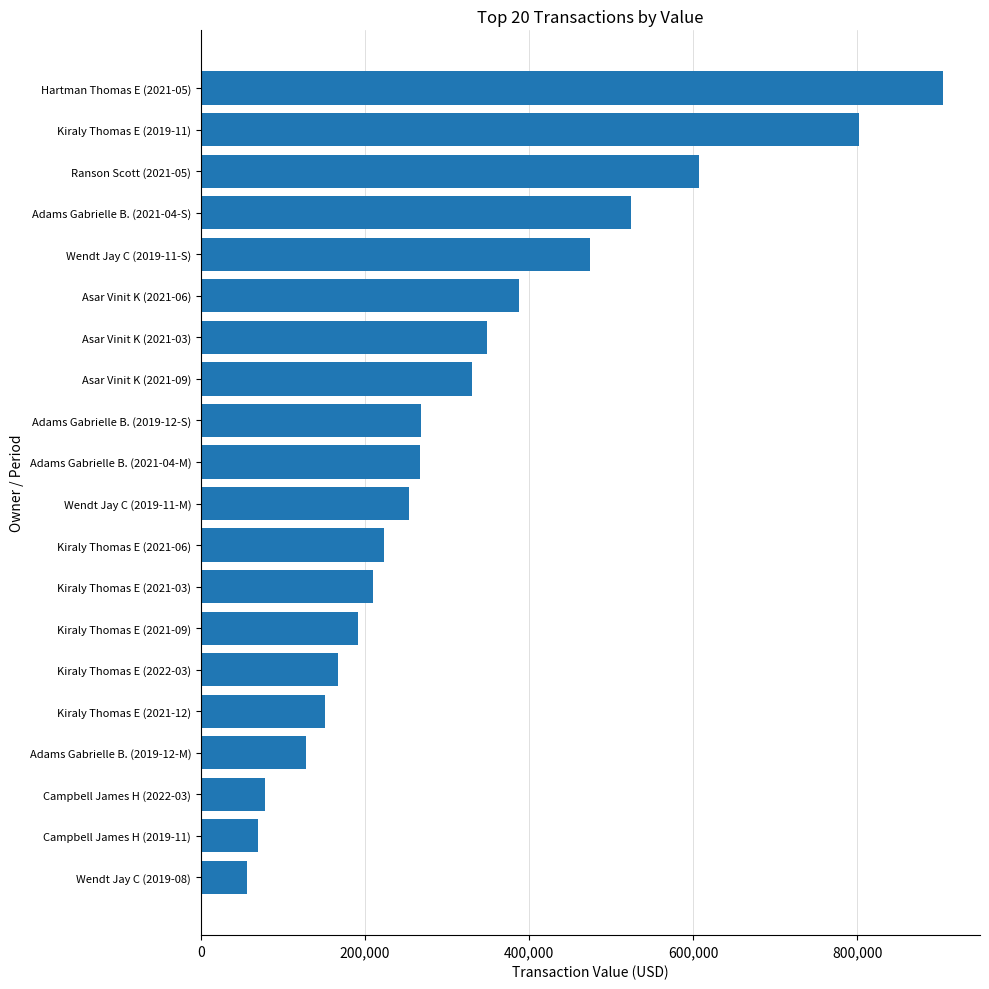

What is the minimum value shown in the chart?

55580